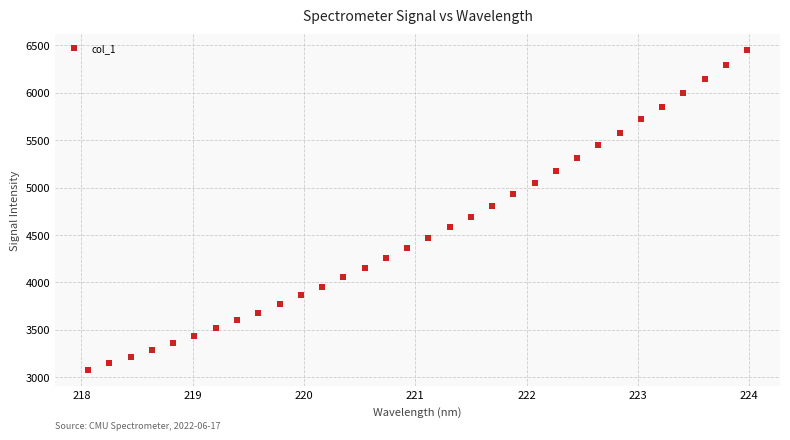

What is the range of X values (max minus min)?

5.9